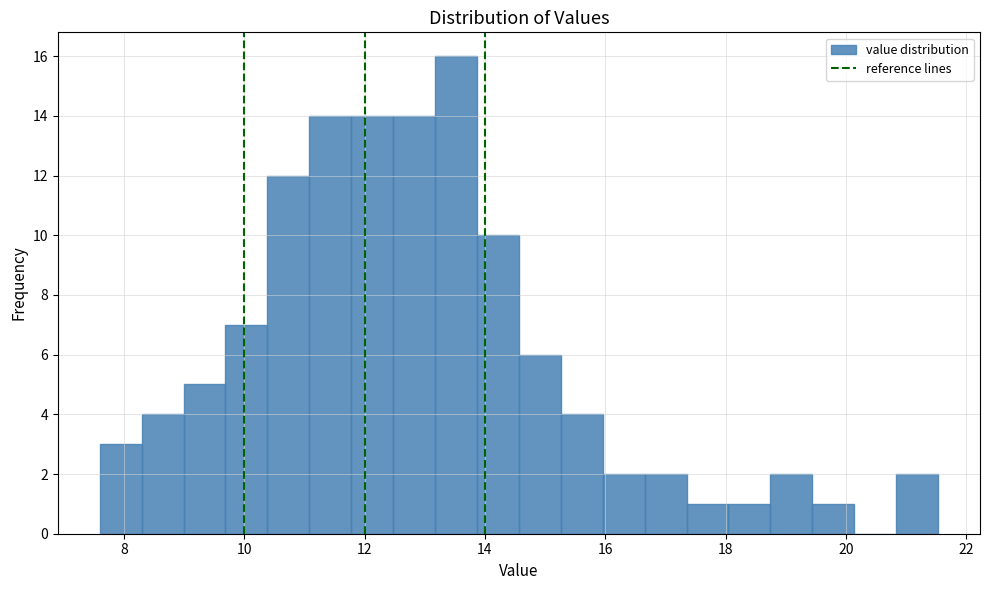

Read against the x-axis, roughly where is the centre of the tallest bar?

13.6